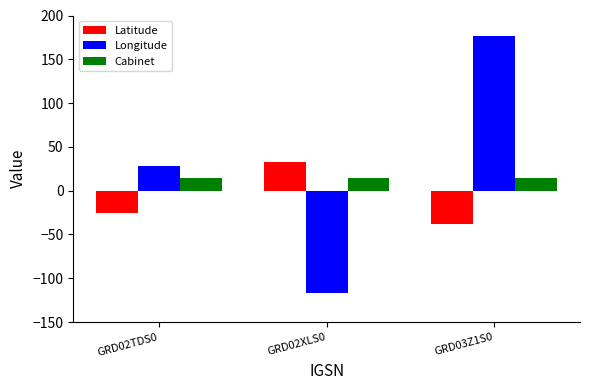

Rank the series by their average value, from lowest to highest.

Latitude, Cabinet, Longitude